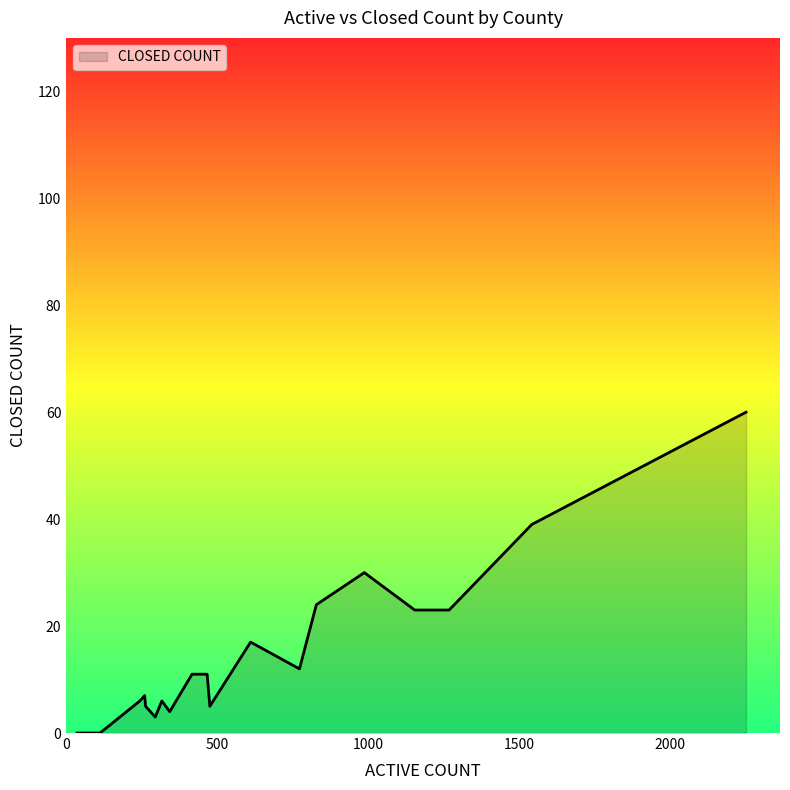

What is the difference between the maximum and minimum values?

60